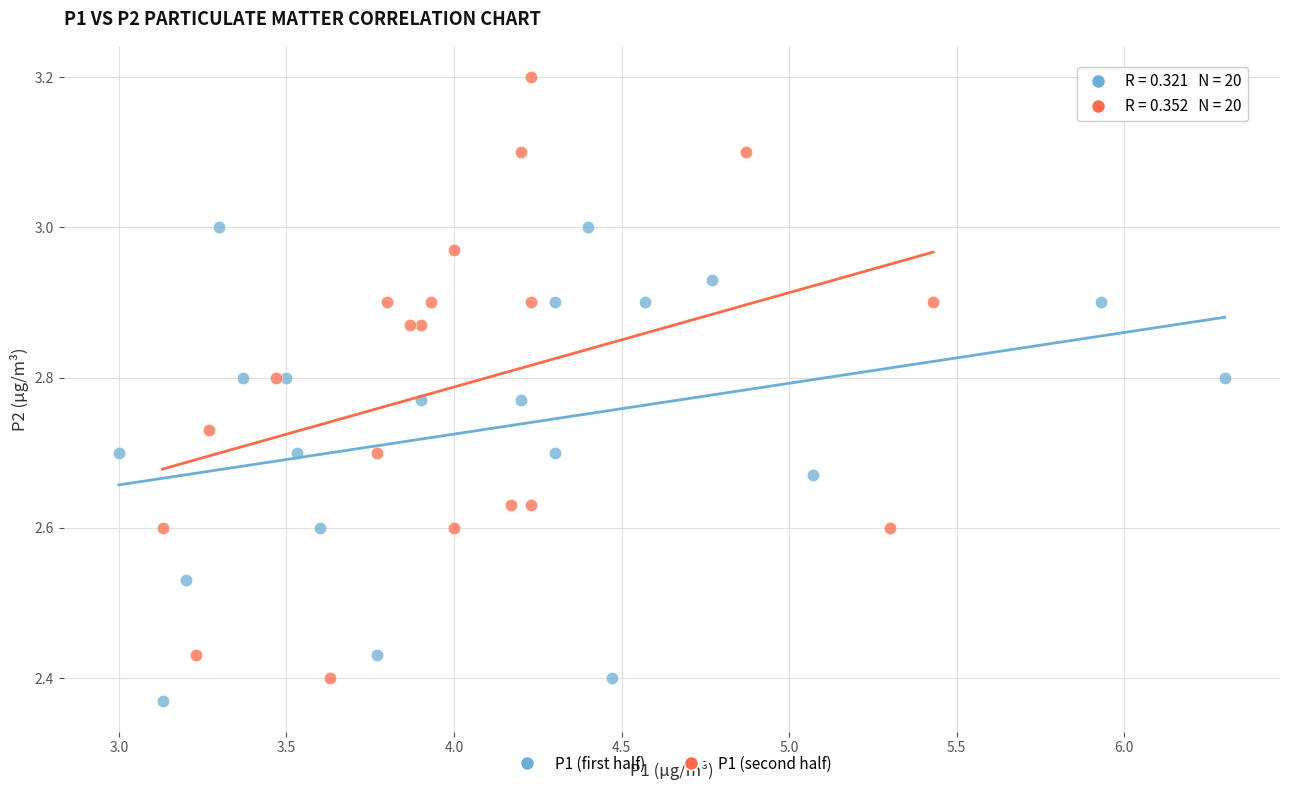

Which series contains the highest Y value?

P1 (second half)